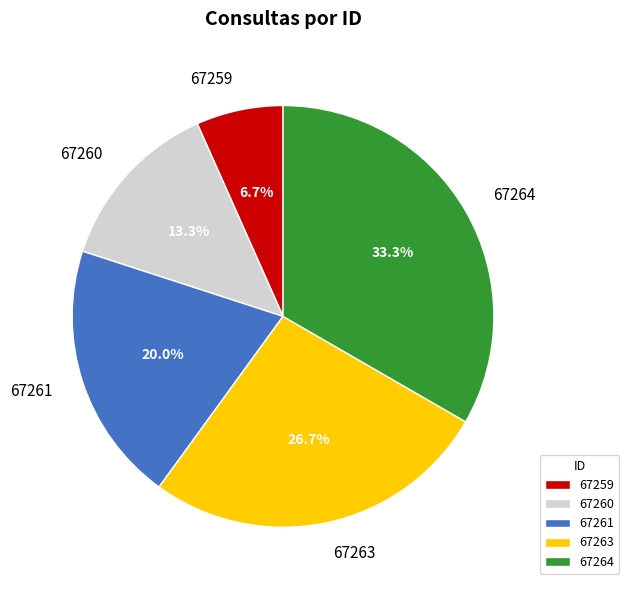

Does 67263 account for over 50% of the chart?

No